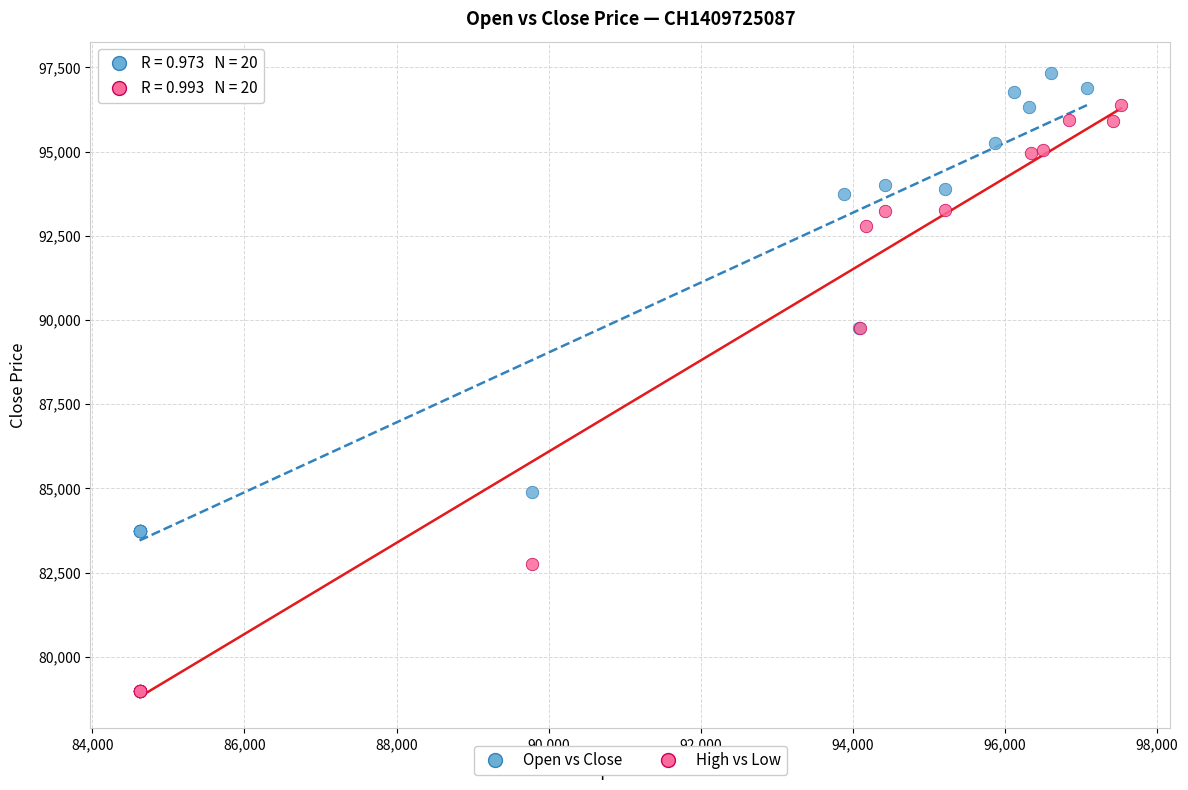

Which series reaches the minimum Y coordinate?

High vs Low